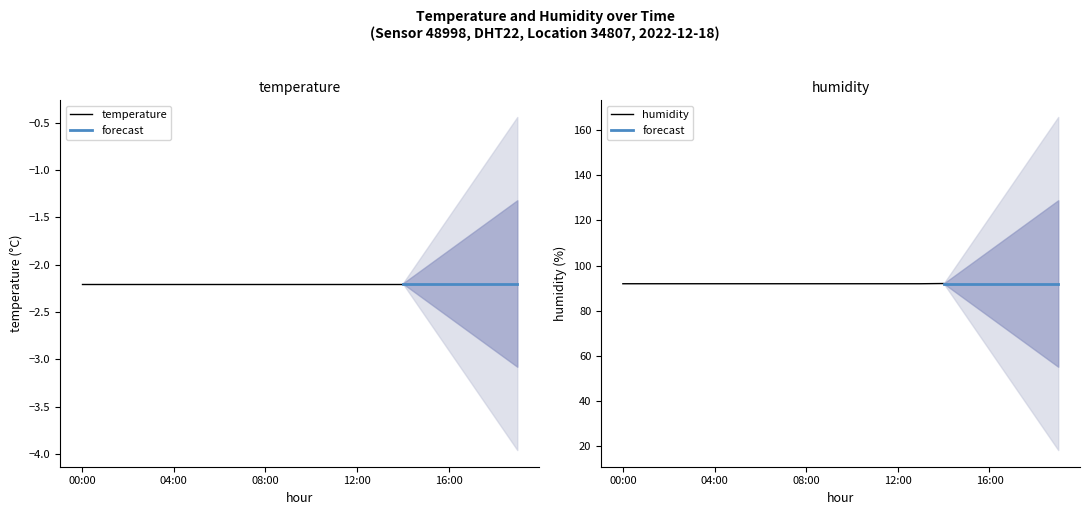

At 06:00, list the series in order from largest to smallest.

humidity, temperature